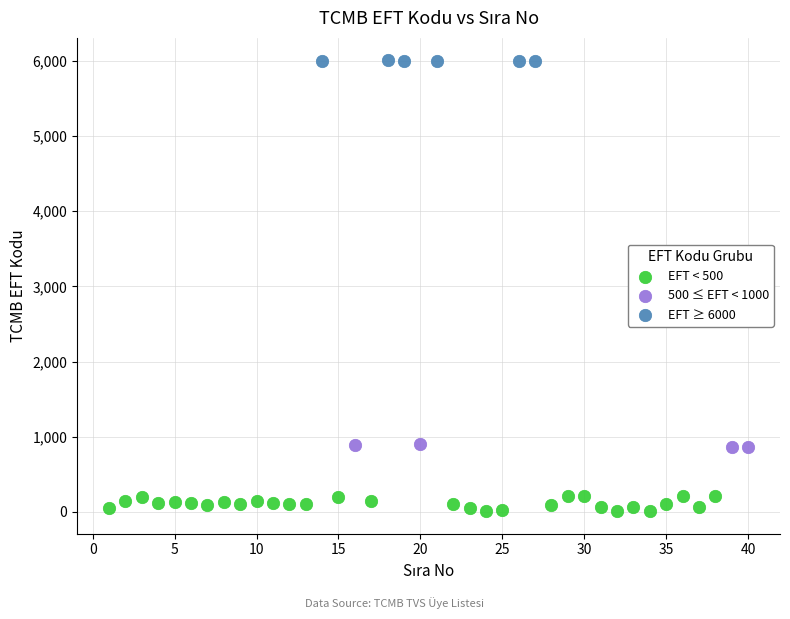

Which series contains the highest Y value?

EFT ≥ 6000